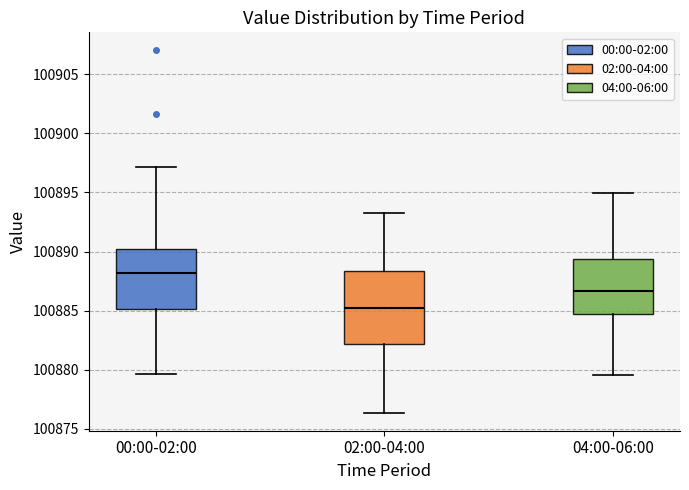

Reading left to right, transcribe this box plot: for each box, give where its median line is, the range the box spans, and where its two whiskers end, as read against the y-axis. The values are not printed on the chart, so give them approximately, as read against the axis.

00:00-02:00: median 100888.0, box 100885.0 to 100890.0, whiskers 100879.5 to 100897.0
02:00-04:00: median 100885.0, box 100882.0 to 100888.5, whiskers 100876.5 to 100893.0
04:00-06:00: median 100886.5, box 100884.5 to 100889.5, whiskers 100879.5 to 100895.0